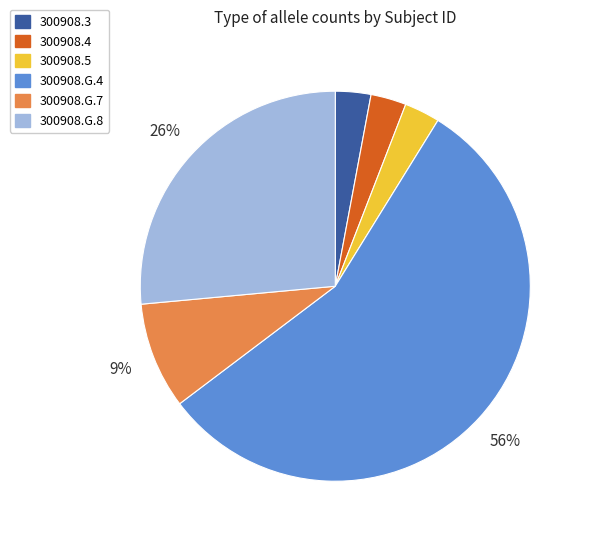

How many slices are in this pie chart?

6